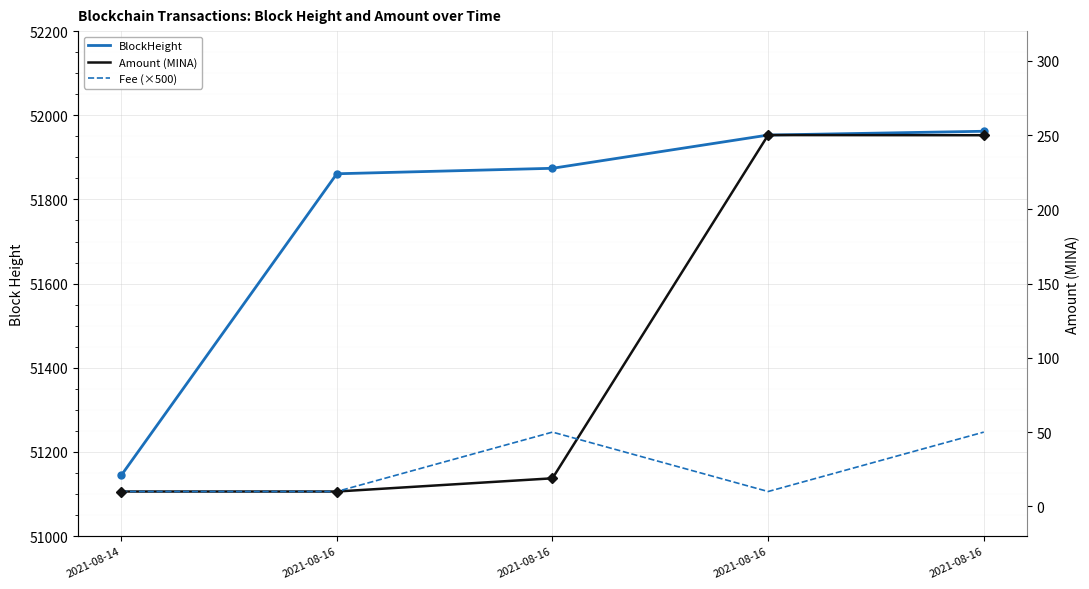

Reading left to right, transcribe all the data shown in this chart.

BlockHeight: 51144.0	51861.0	51874.0	51953.0	51962.0
Amount (MINA): 10.0	10.0	18.9	250.0	249.9
Fee (×500): 10.0	10.0	50.0	10.0	50.0